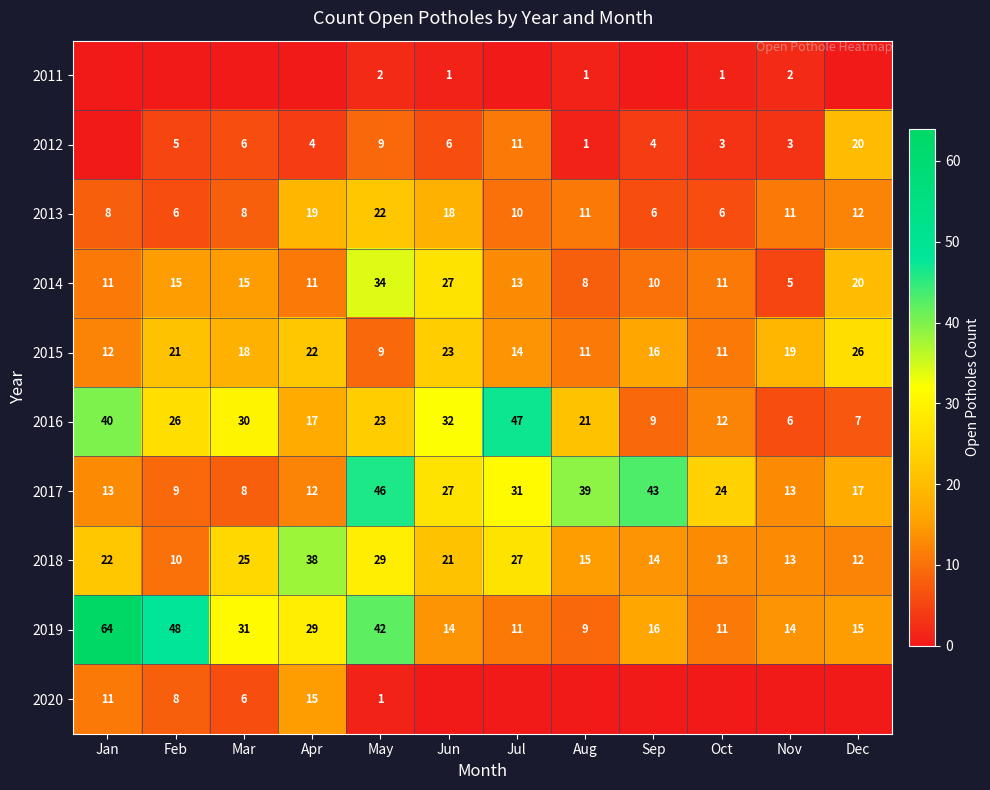

How many data points in 2014 are less than 13?

6